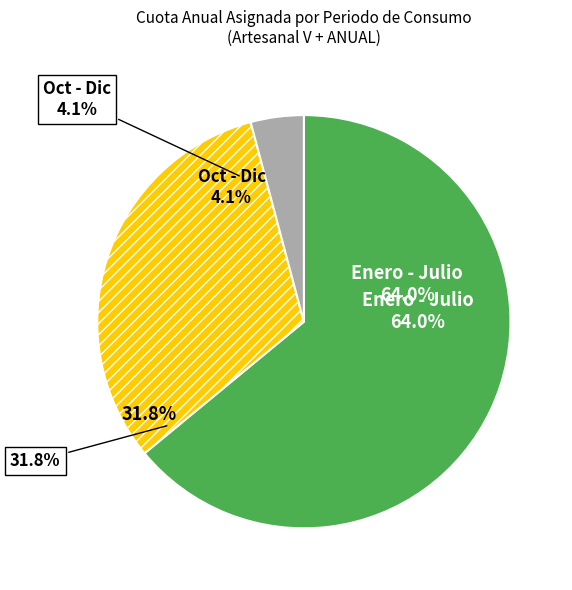

What is the smallest slice in the pie chart?

Octubre - Diciembre (Ltp II-III)